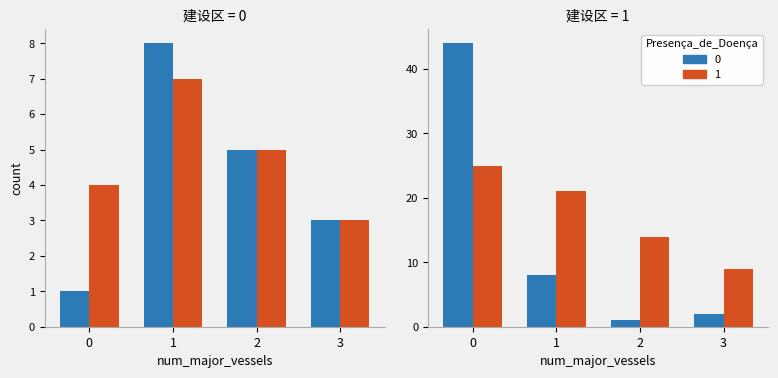

Are the bars horizontal?

No